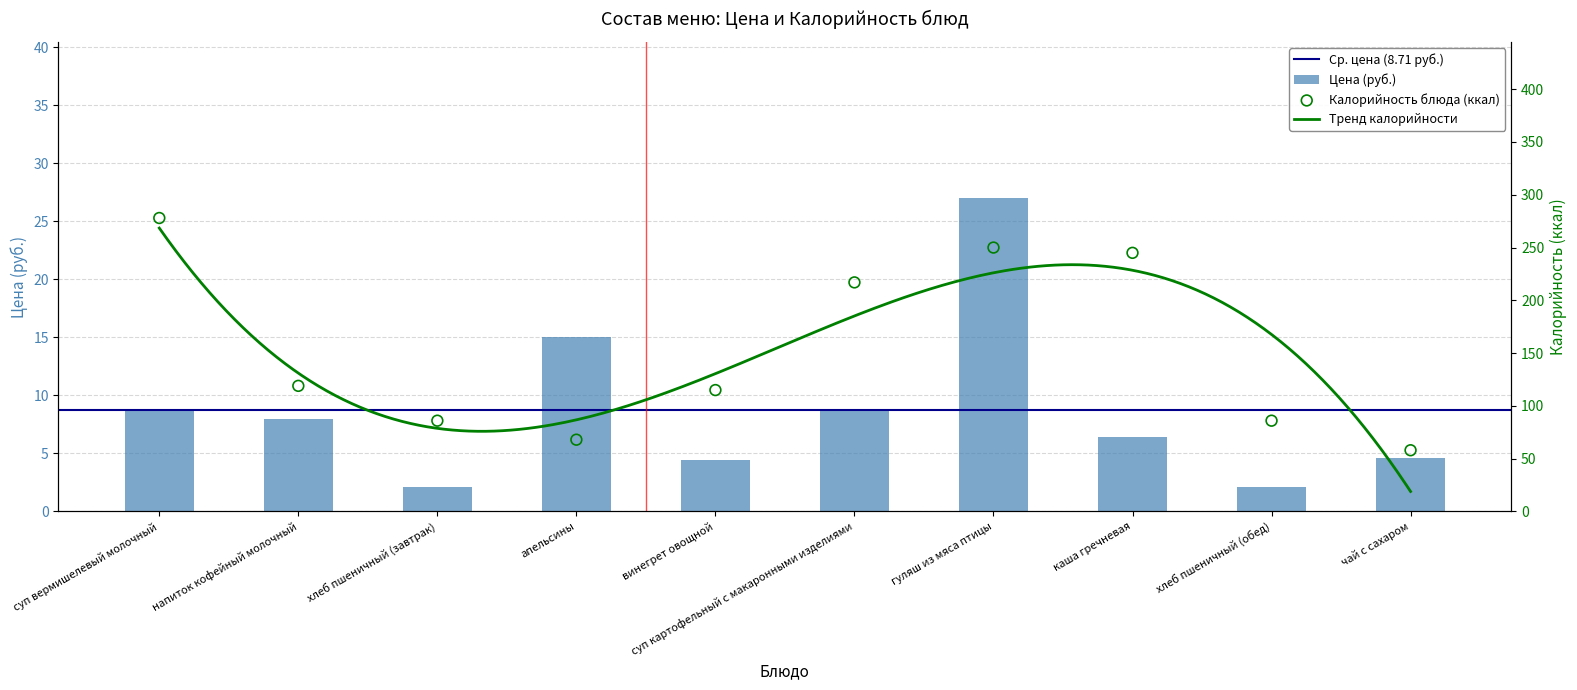

Which series reaches the minimum Y coordinate?

Цена (руб.)